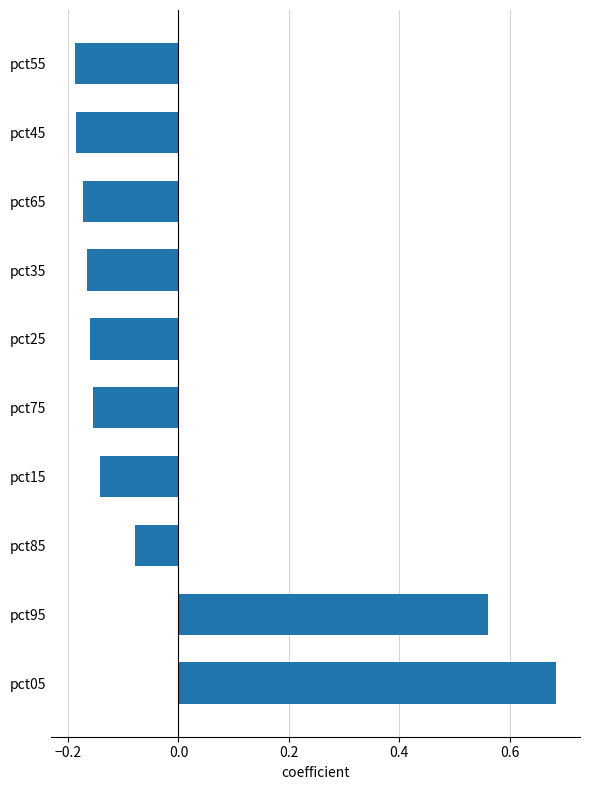

Count the number of categories in the chart.

10